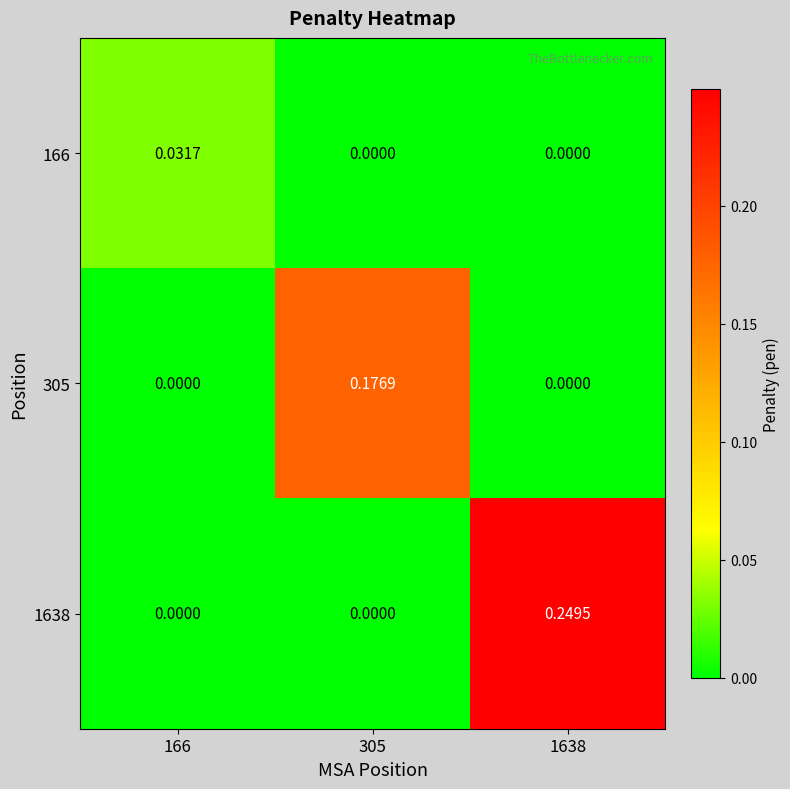

How many data points in 1638 are above 0?

1